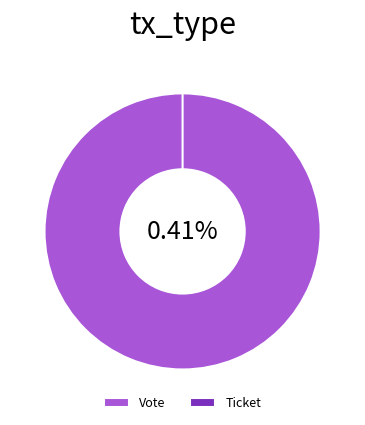

True or false: Ticket accounts for 1% of the total.

False